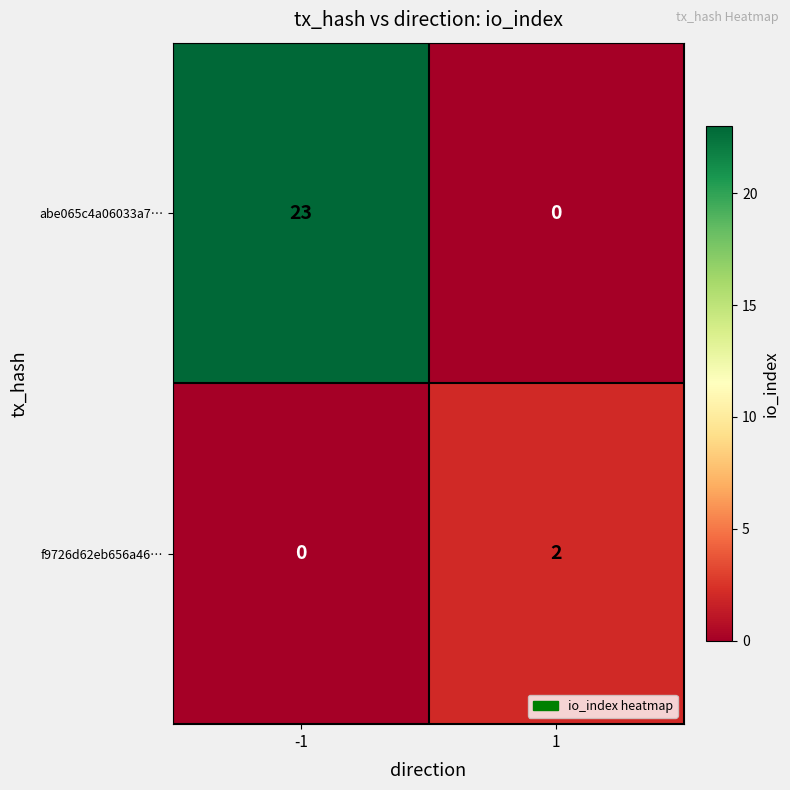

Rank the series by their maximum value, from lowest to highest.

f9726d62eb656a46…, abe065c4a06033a7…